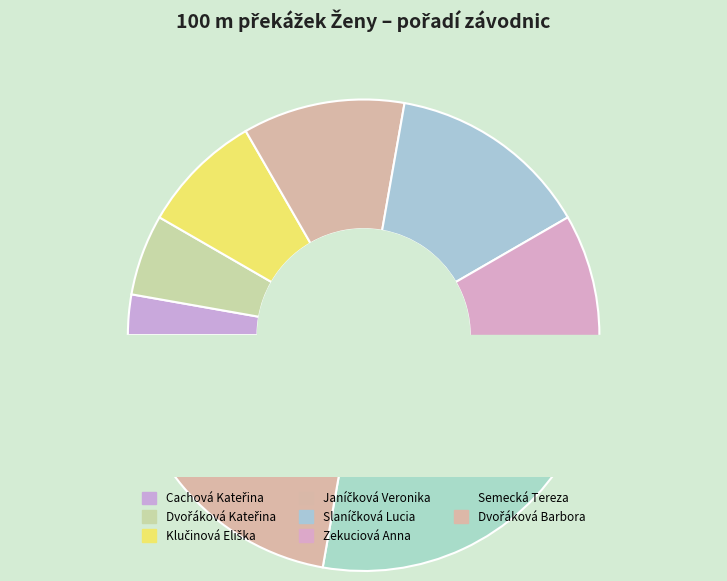

Is the sum of Slaníčková Lucia and Dvořáková Barbora greater than half?

No